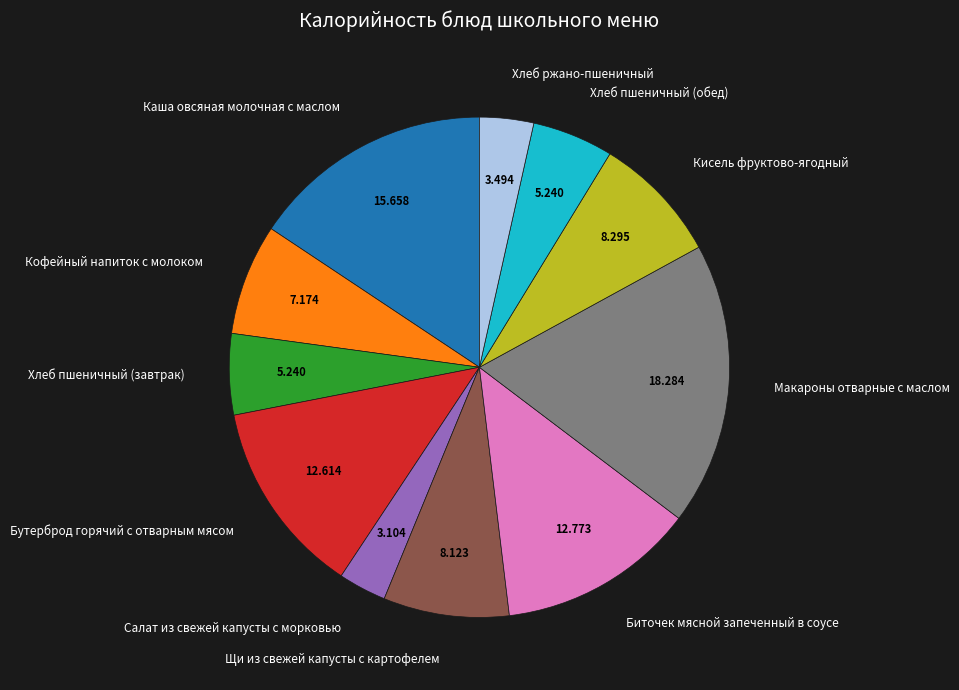

How many segments does this pie chart have?

11